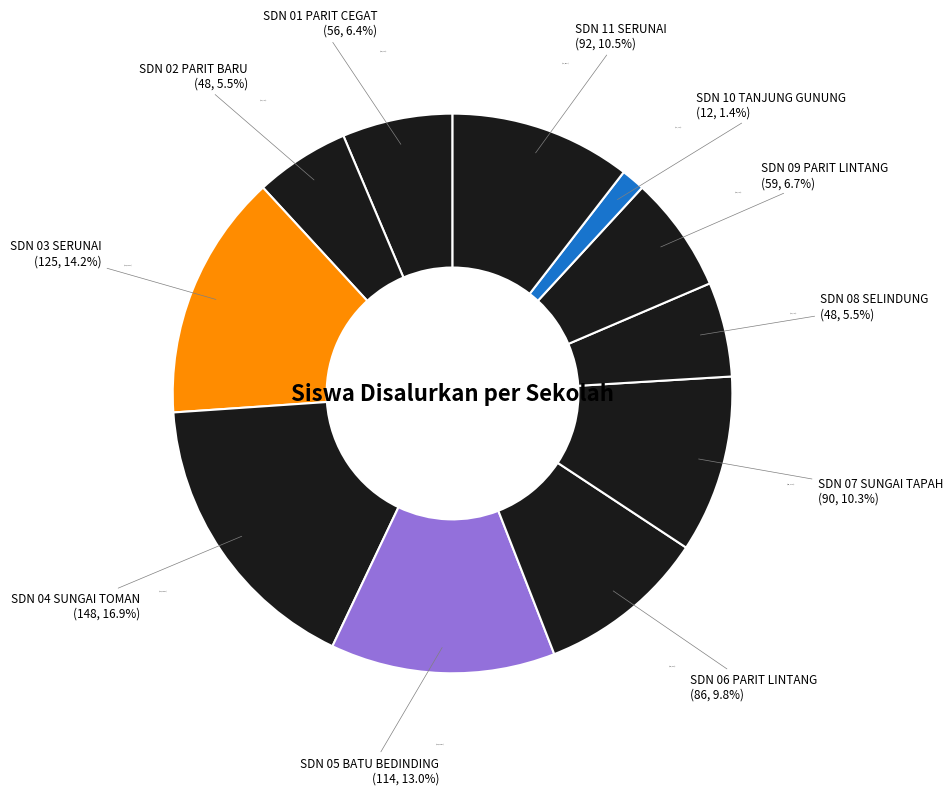

The SDN 07 SUNGAI TAPAH slice represents 1% of the pie. True or false?

False